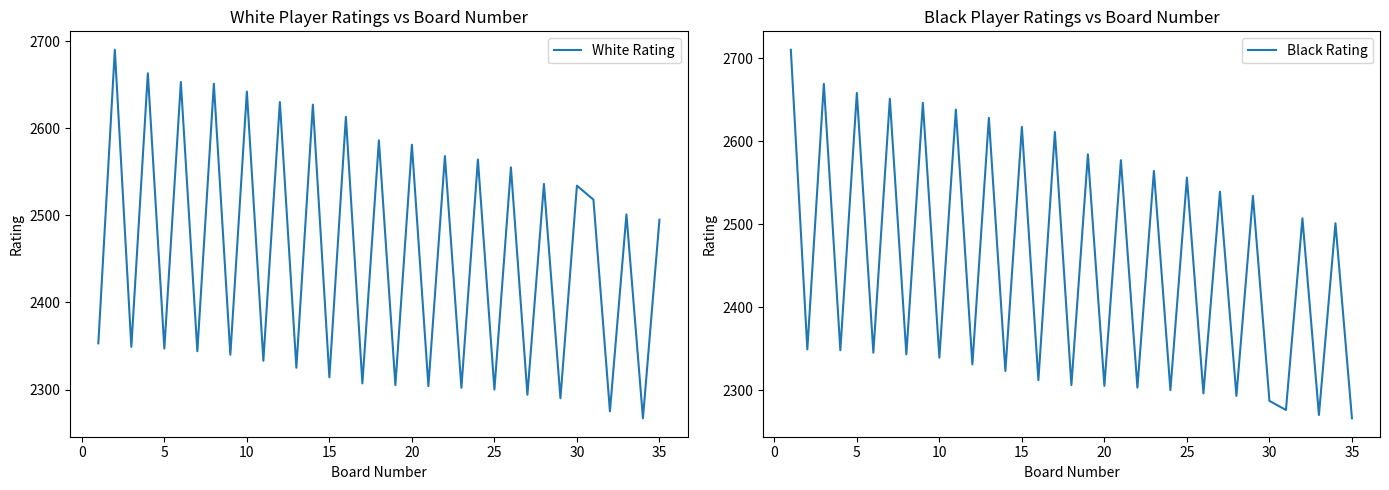

How many lines are shown in the chart?

2